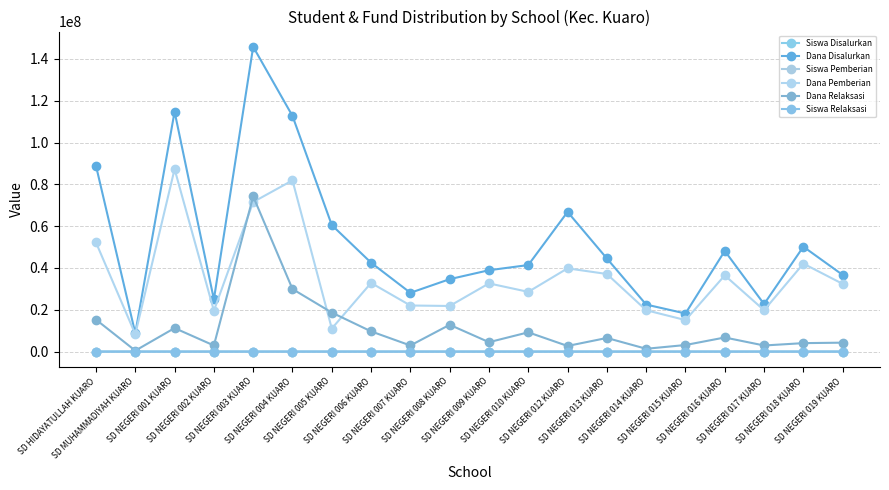

What position from the left is SD NEGERI 006 KUARO?

8